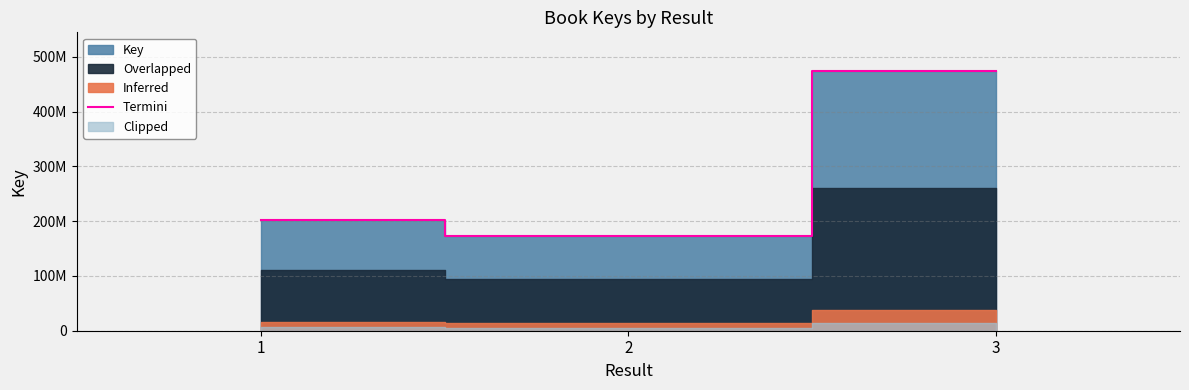

What is the average value?

282980916